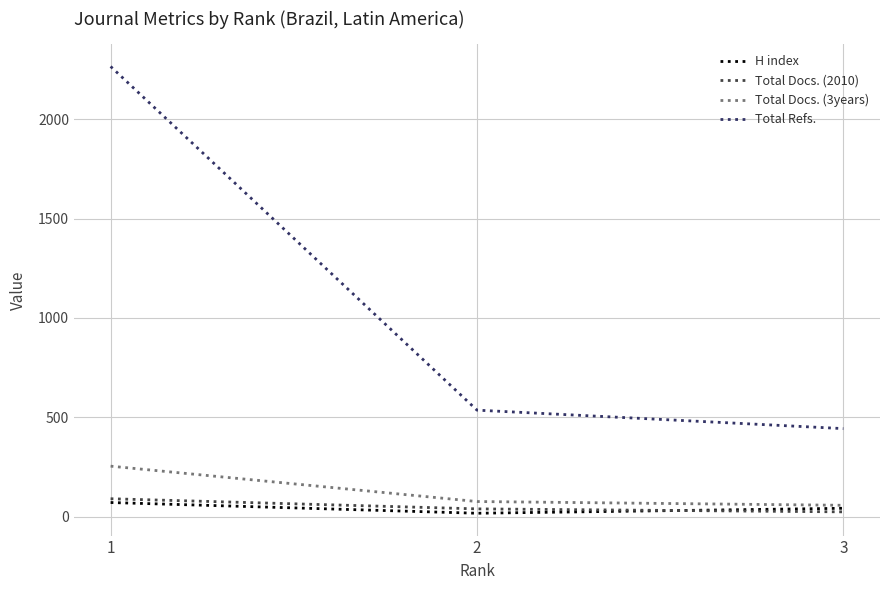

Reading left to right, extract all data points from this chart.

H index: 1=71	2=17	3=42
Total Docs. (2010): 1=90	2=39	3=24
Total Docs. (3years): 1=254	2=76	3=57
Total Refs.: 1=2266	2=536	3=443